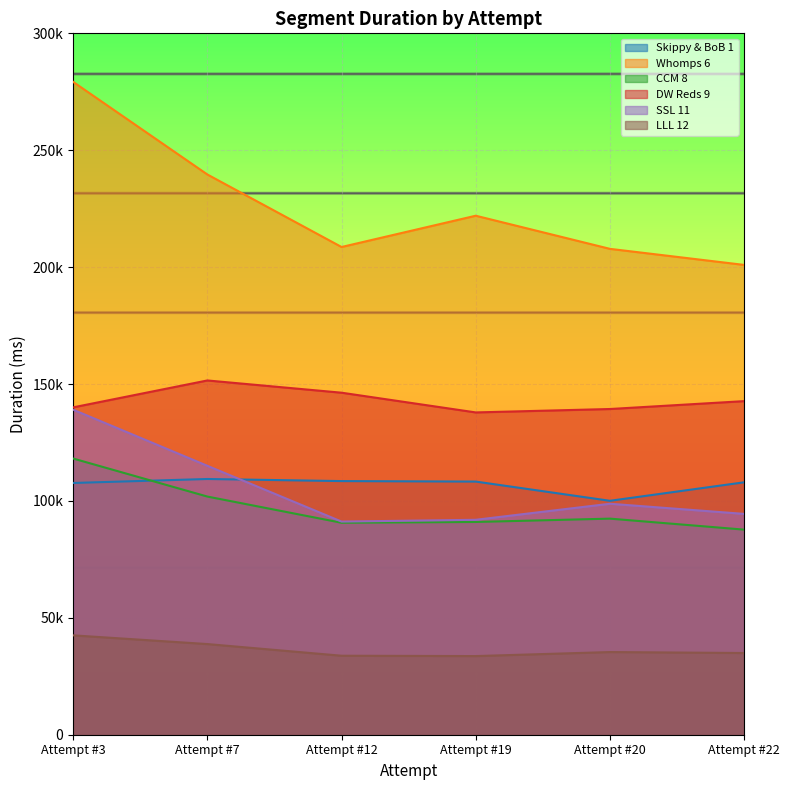

Which label corresponds to the smallest value in the chart?

Attempt #19